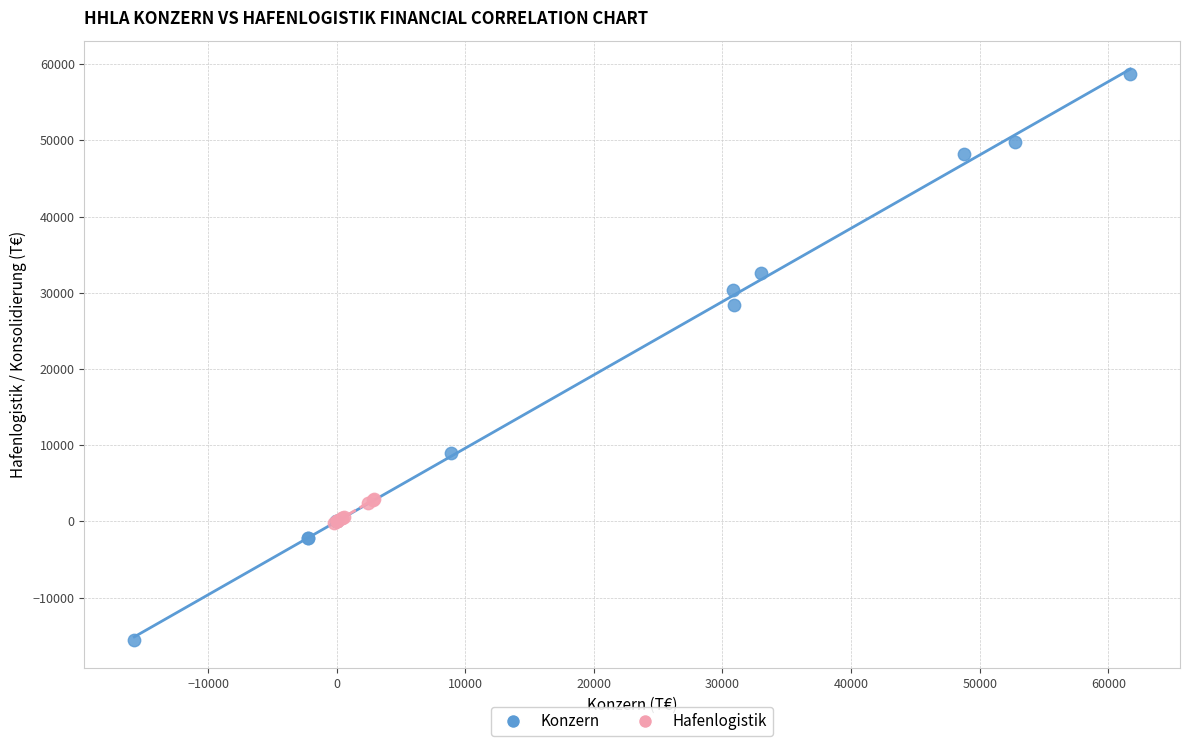

What are all the series names shown in the legend?

Konzern, Hafenlogistik